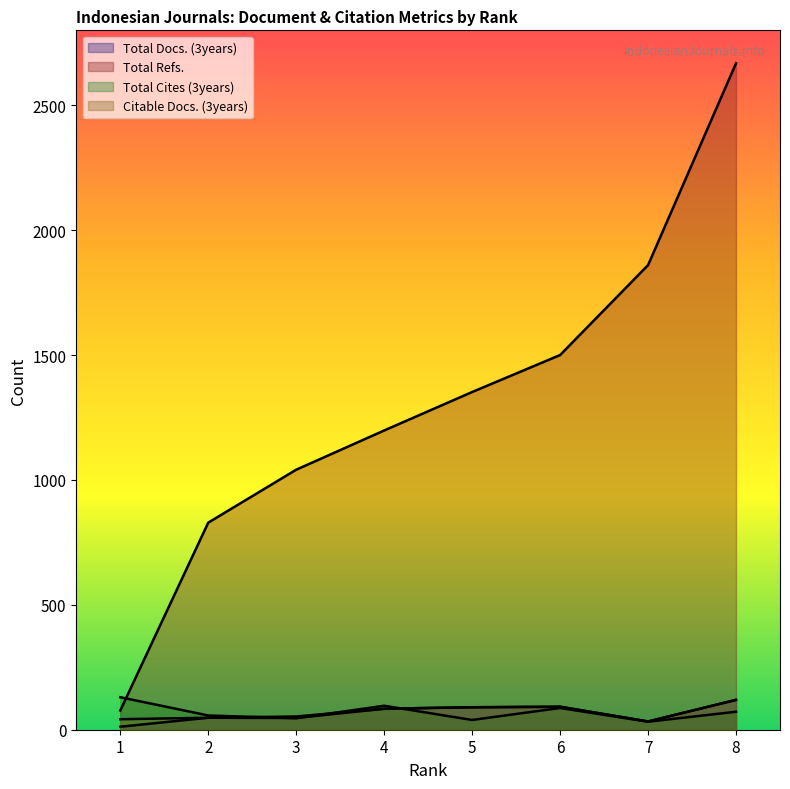

What is the value of the Citable Docs. (3years) point at the 2nd from the left?

48